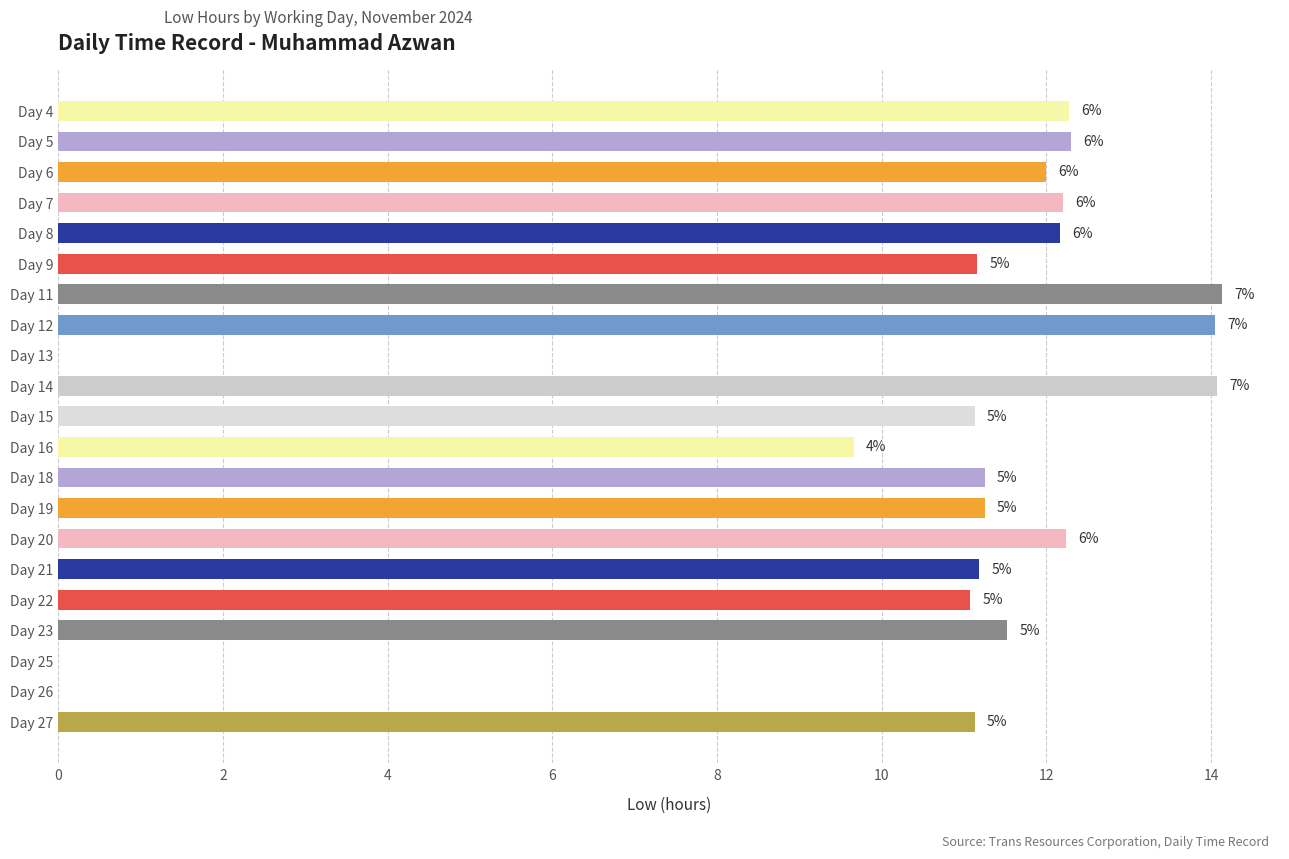

Are the bars horizontal?

Yes